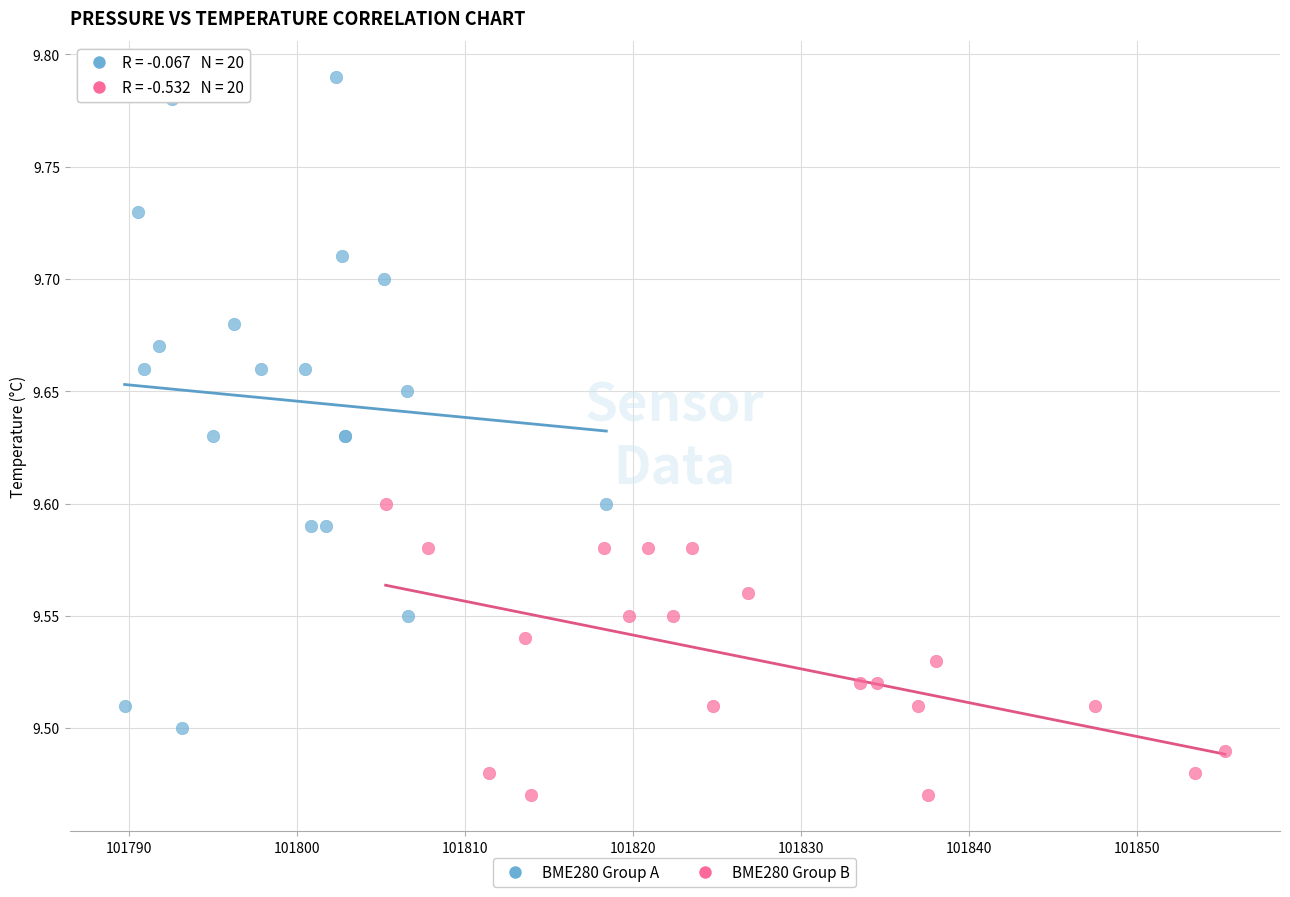

Which series has the widest spread of Y values?

BME280 Group A